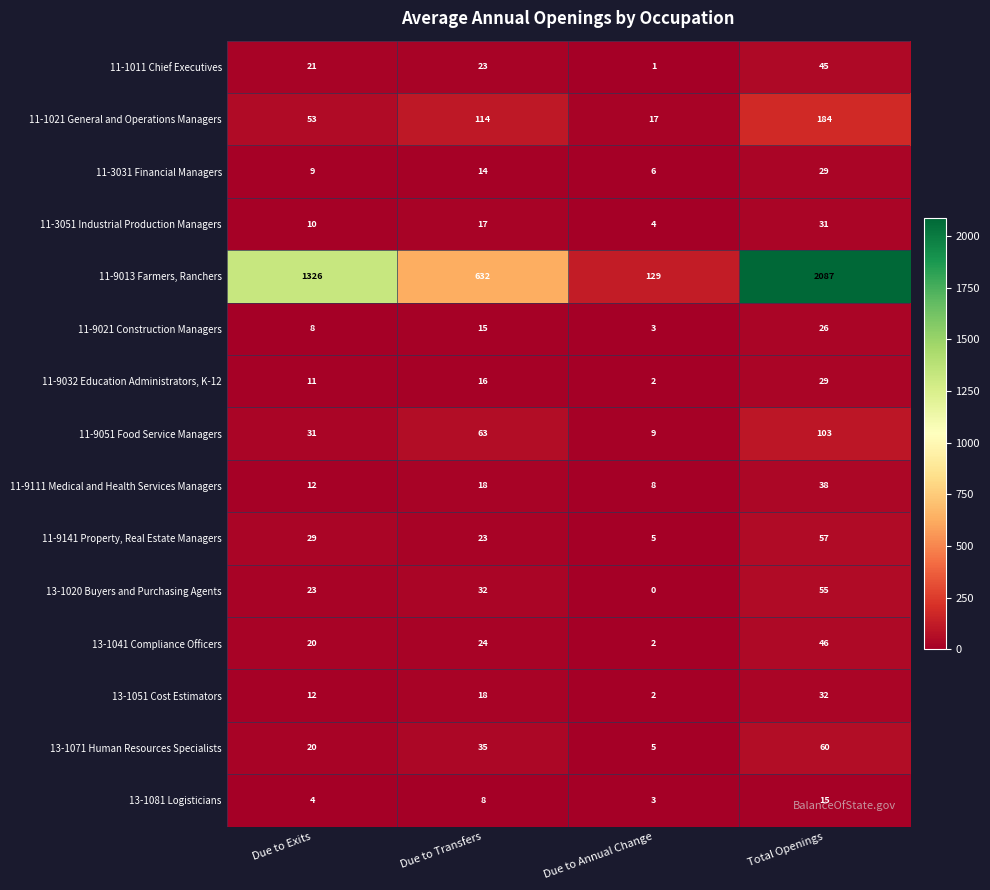

Which label corresponds to the smallest value in the chart?

Due to Annual Change